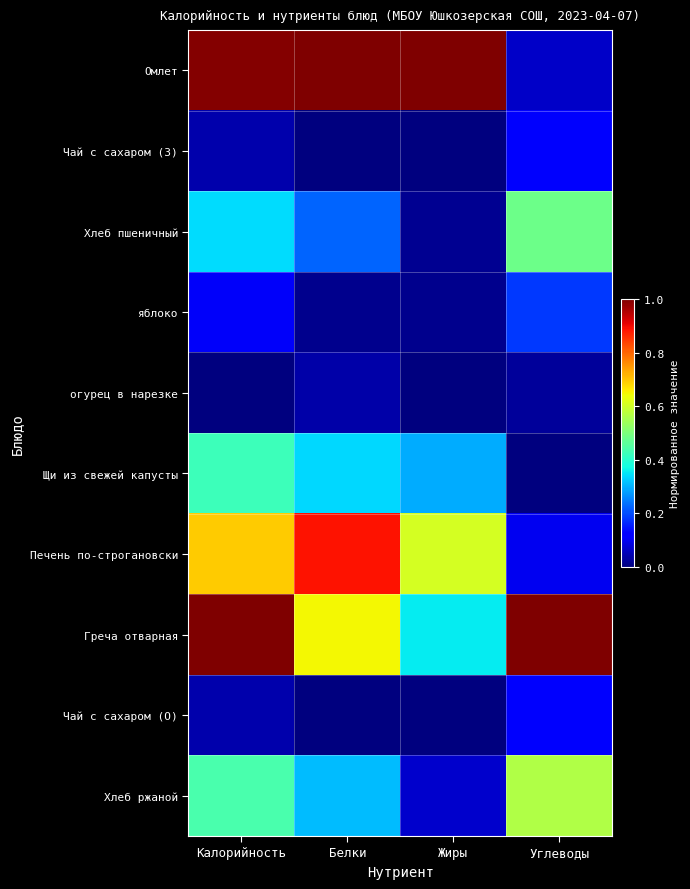

Rank the series by their maximum value, from lowest to highest.

огурец в нарезке, Чай с сахаром (З), Чай с сахаром (О), яблоко, Щи из свежей капусты, Хлеб пшеничный, Хлеб ржаной, Печень по-строгановски, Омлет, Греча отварная